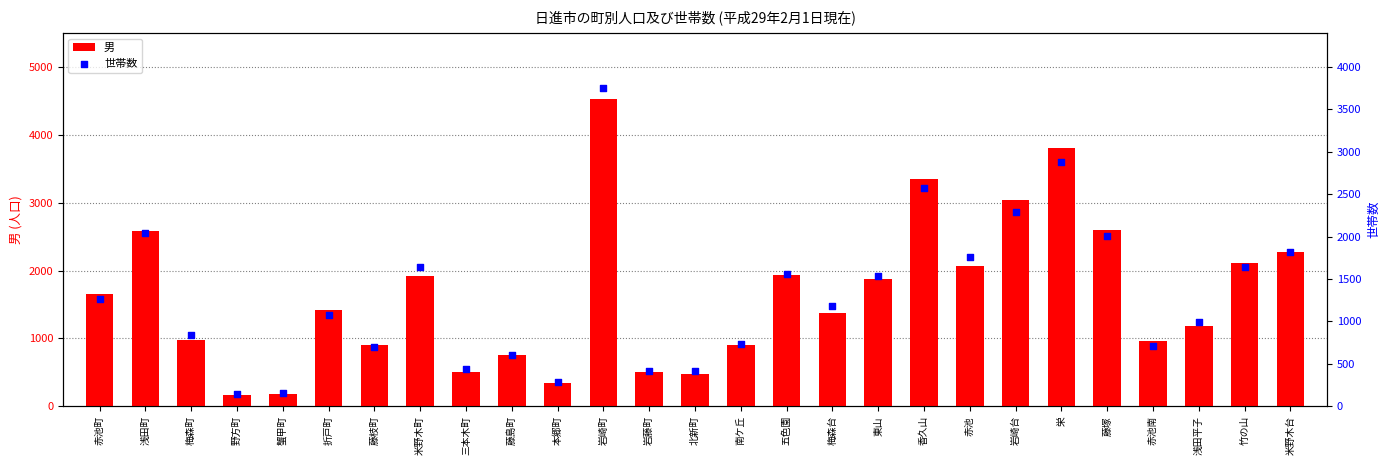

Which series contains the highest Y value?

男